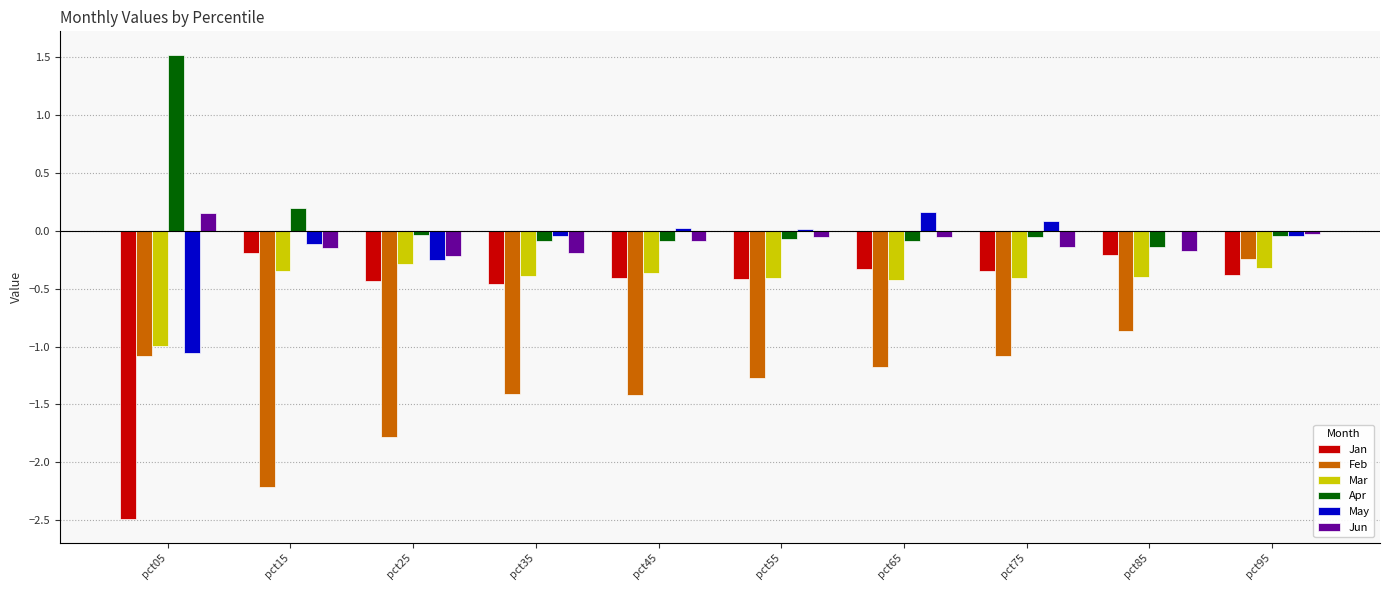

At which label does Feb reach its peak?

pct95